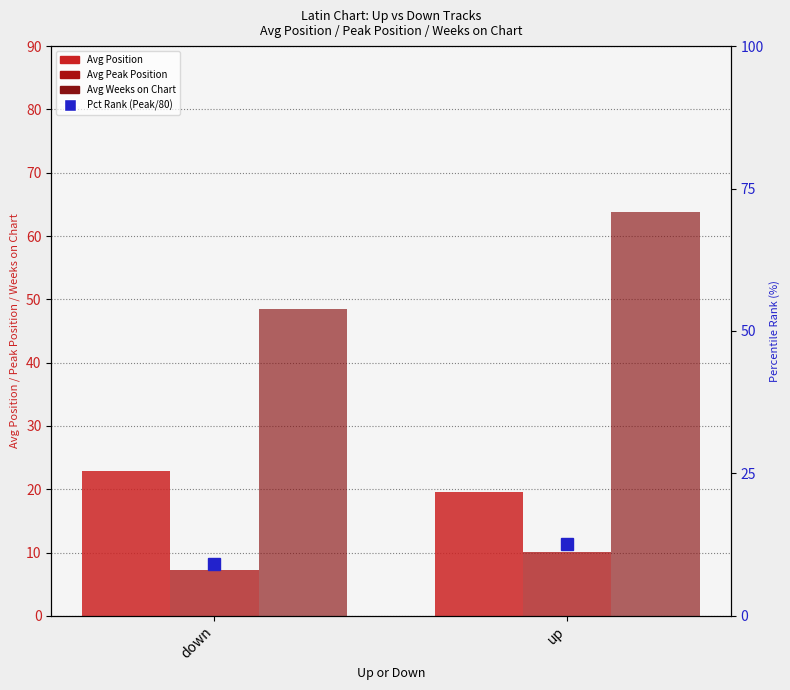

What is the value of the Avg Peak Position bar at the 1st from the left?

7.2